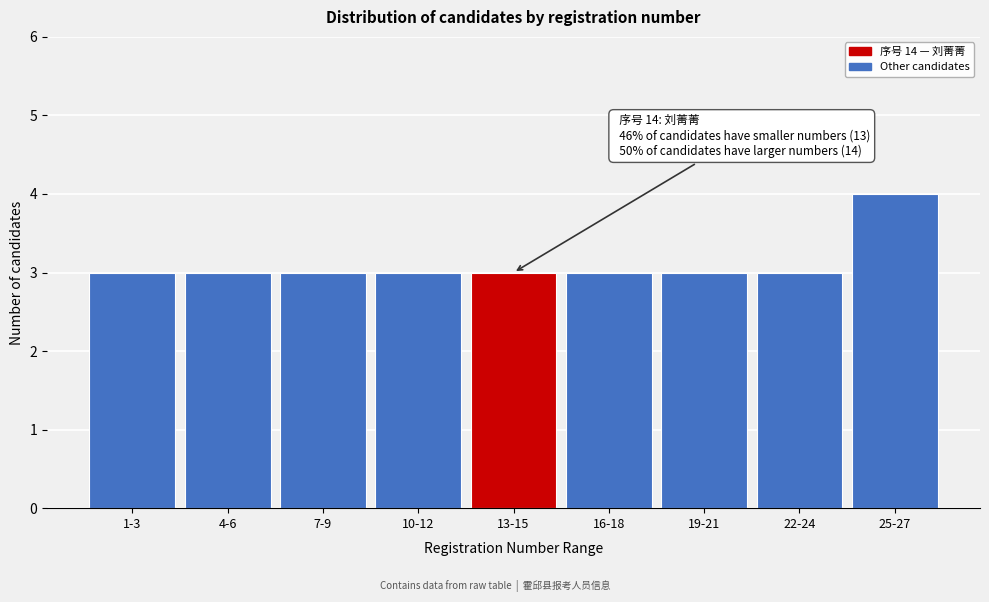

Reading right to left, extract all data points from this chart.

4	3	3	3	3	3	3	3	3